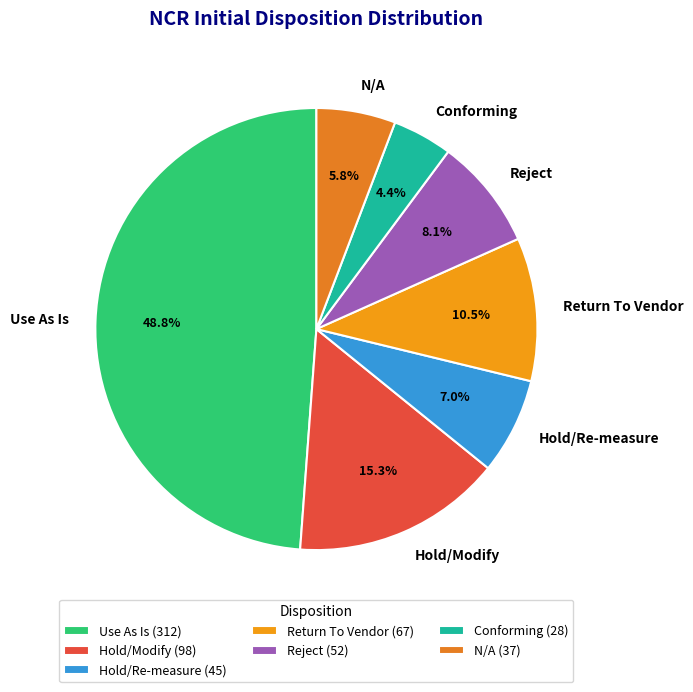

What portion of the pie excludes Reject?

91.9%